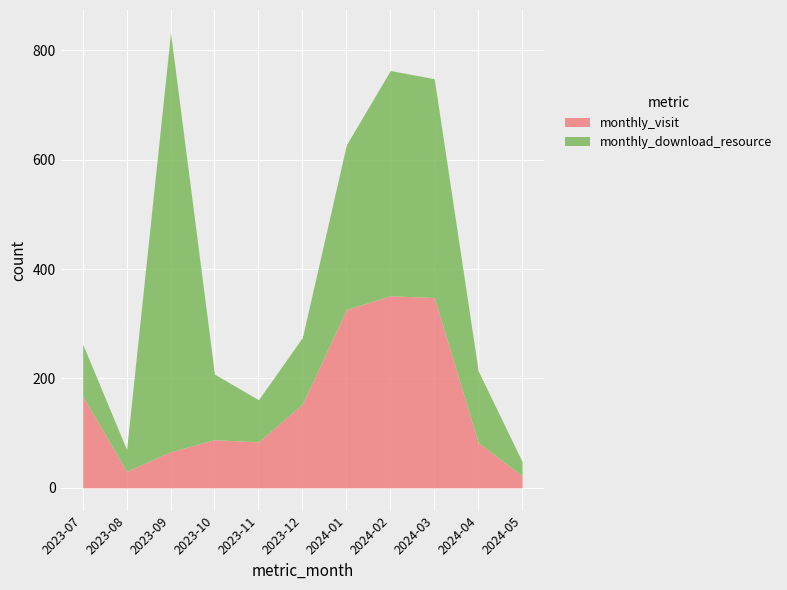

How many lines are shown in the chart?

2